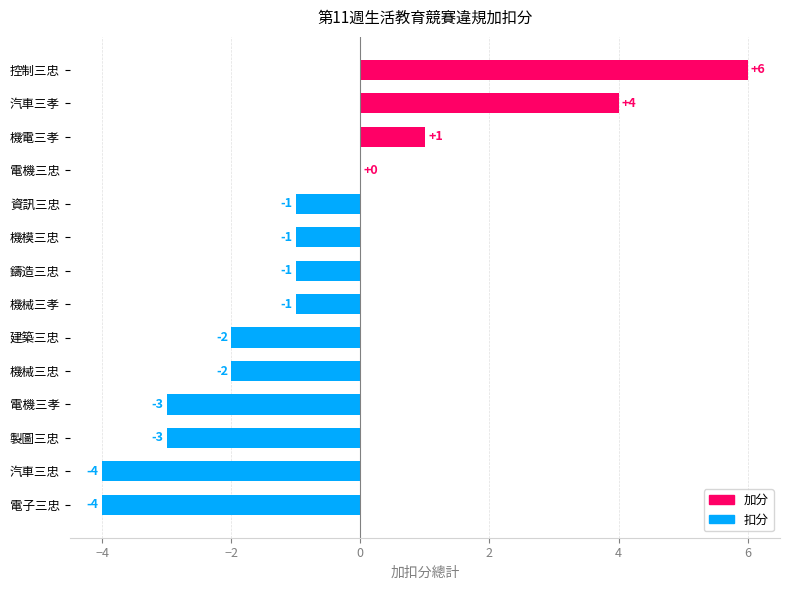

How many series are shown in this chart?

1